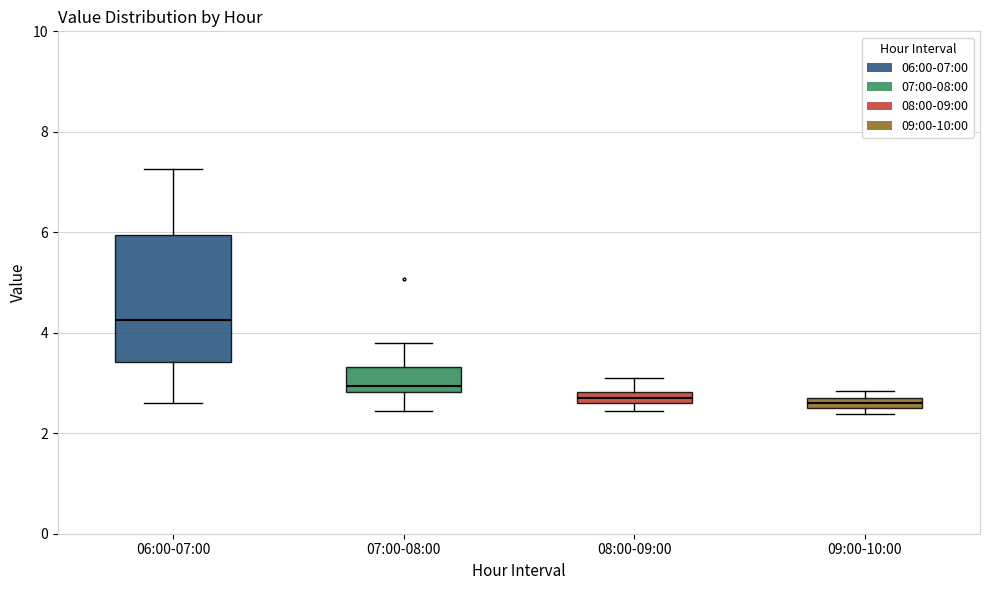

Where does the lower whisker of the box for 07:00-08:00 end on the y-axis? The values are not printed on the chart, so give them approximately, as read against the axis.

2.4